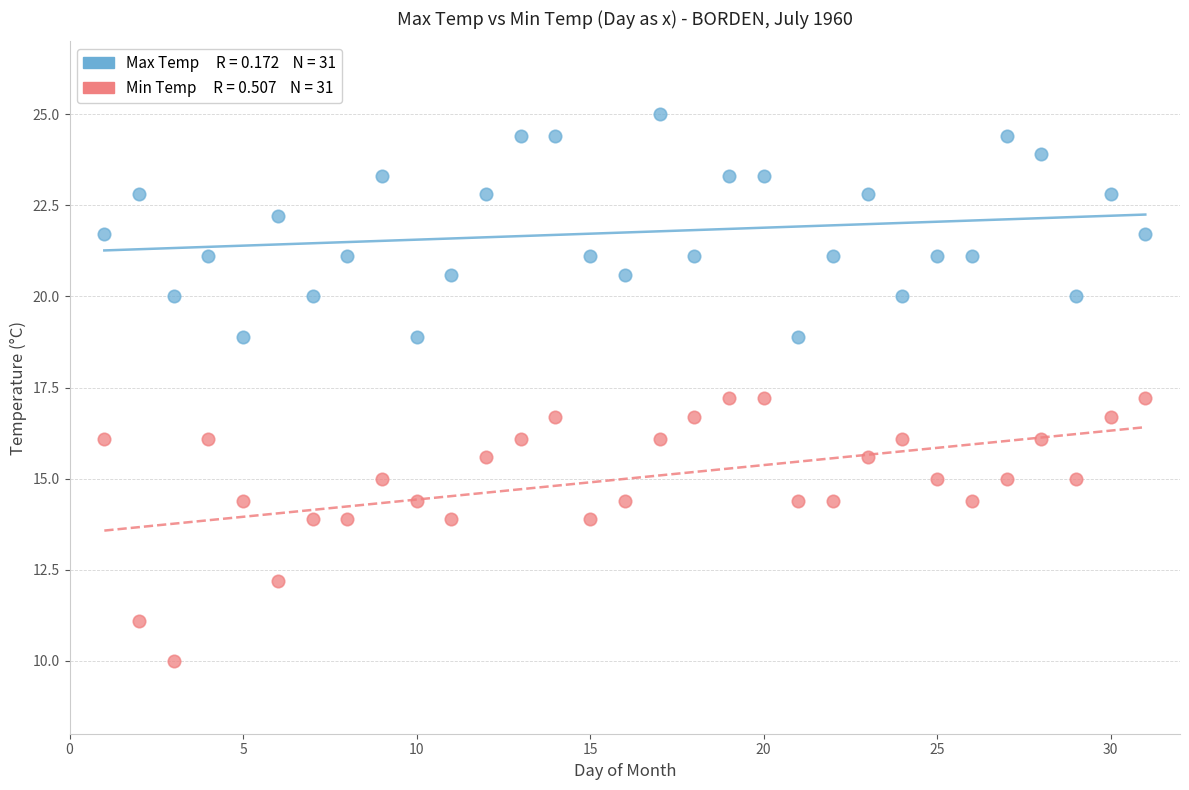

Across all data points, what is the range of X values (max minus min)?

30.0